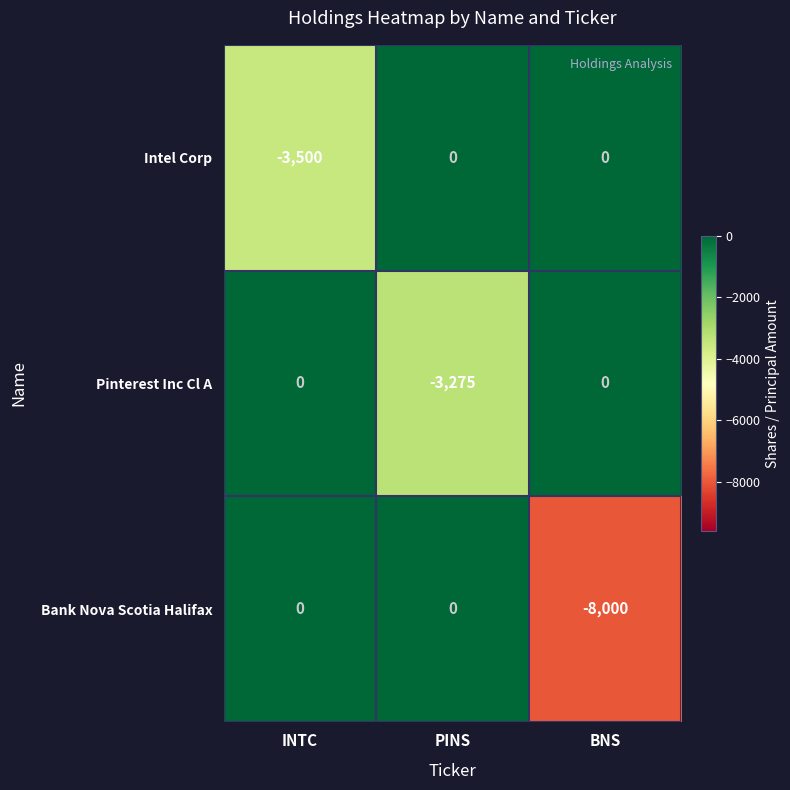

At which category is the sum across all series the highest?

PINS